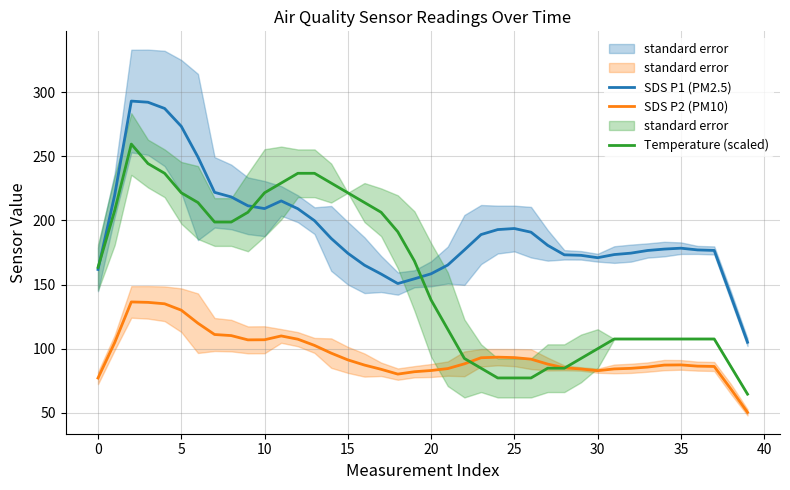

What is the difference between the second highest and second lowest values in the SDS P1 (PM2.5) series?

151.1